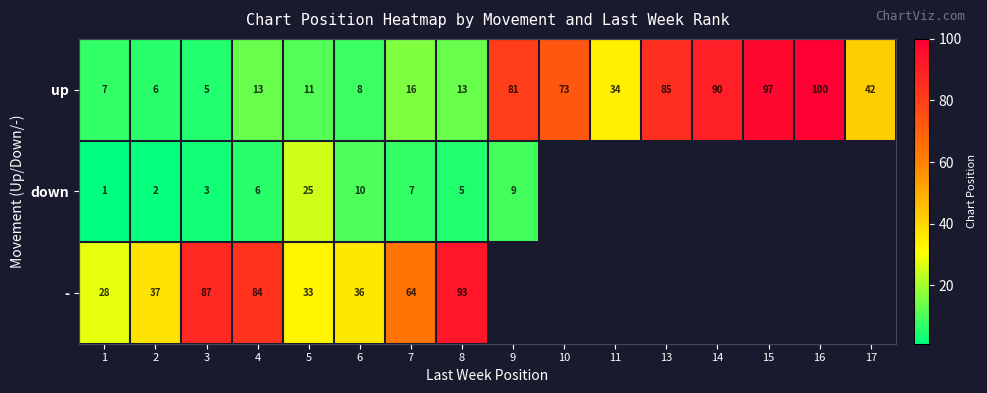

At which category is the sum across all series the highest?

8